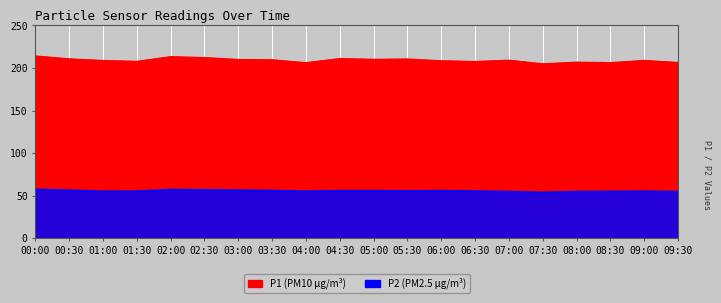

Which series changed the most between 00:00 and 03:00?

P1